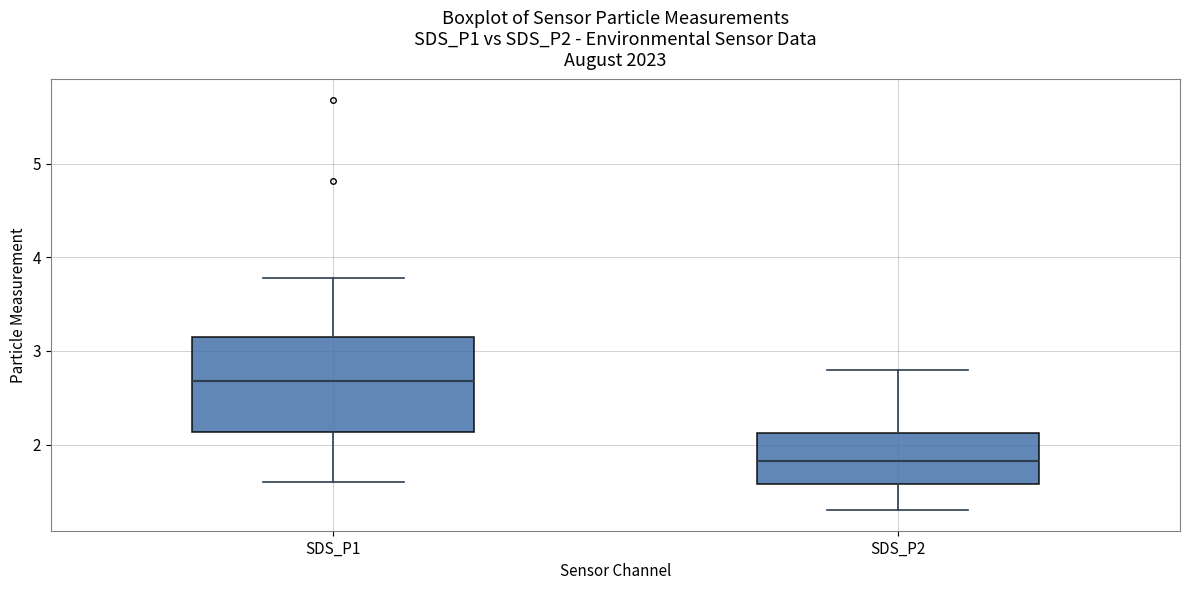

Comparing the boxes themselves (not the whiskers), which one is the tallest?

SDS_P1